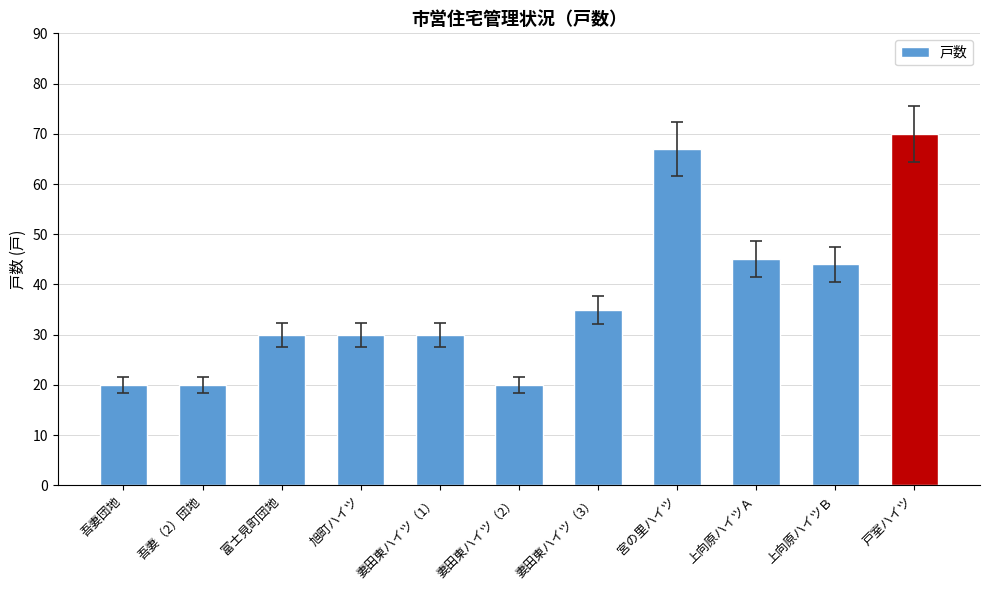

True or false: the data shows 10 at 上向原ハイツＡ.

False